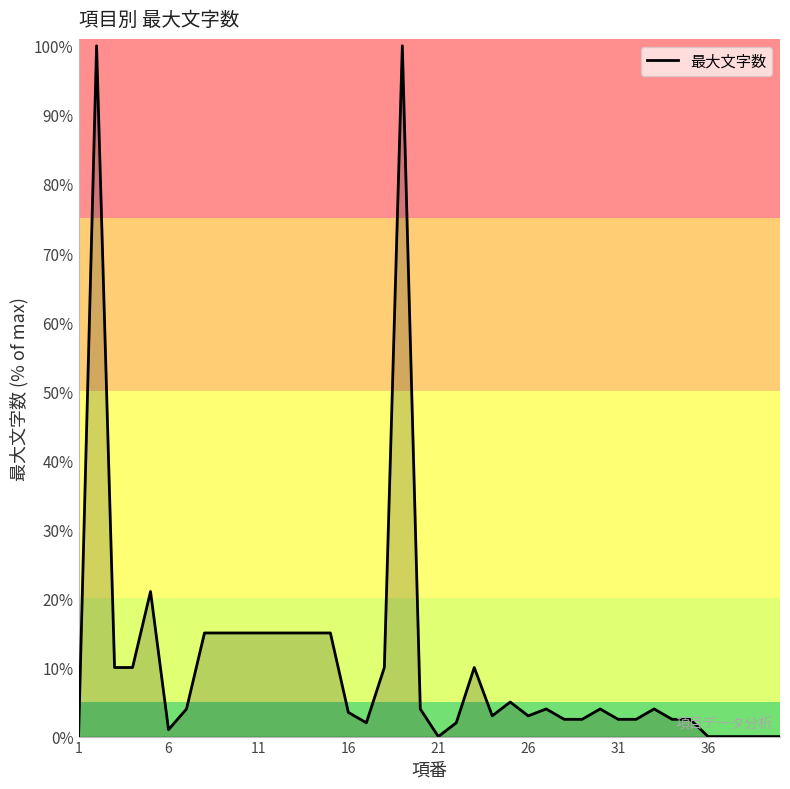

What is the difference between the maximum and minimum values?

100.0